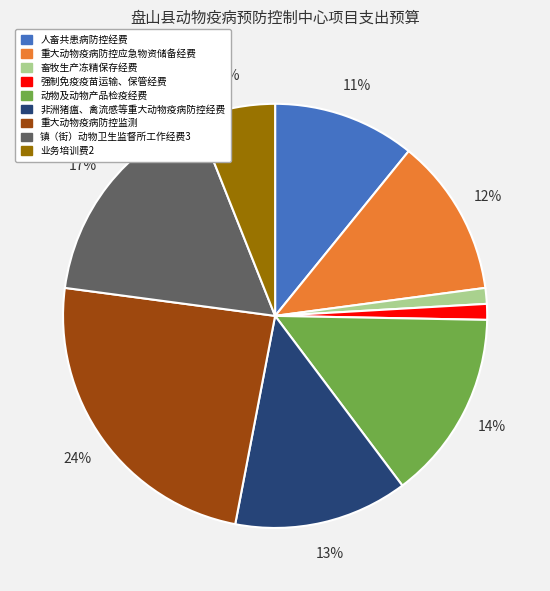

How many segments does this pie chart have?

9